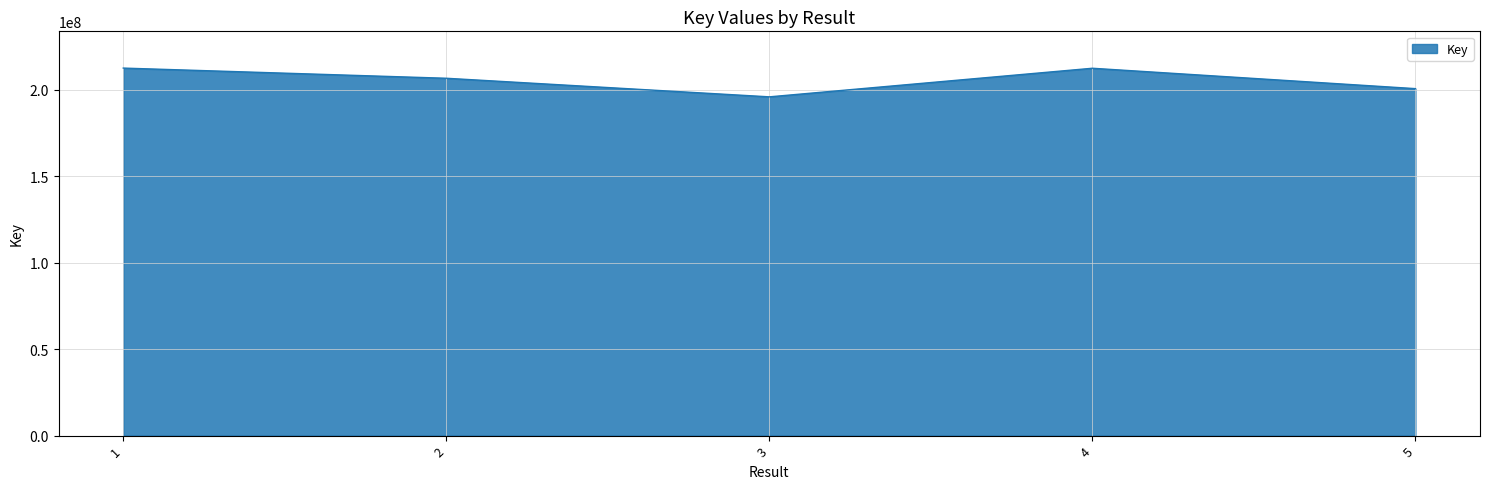

At which category does the chart reach its minimum across all series?

3